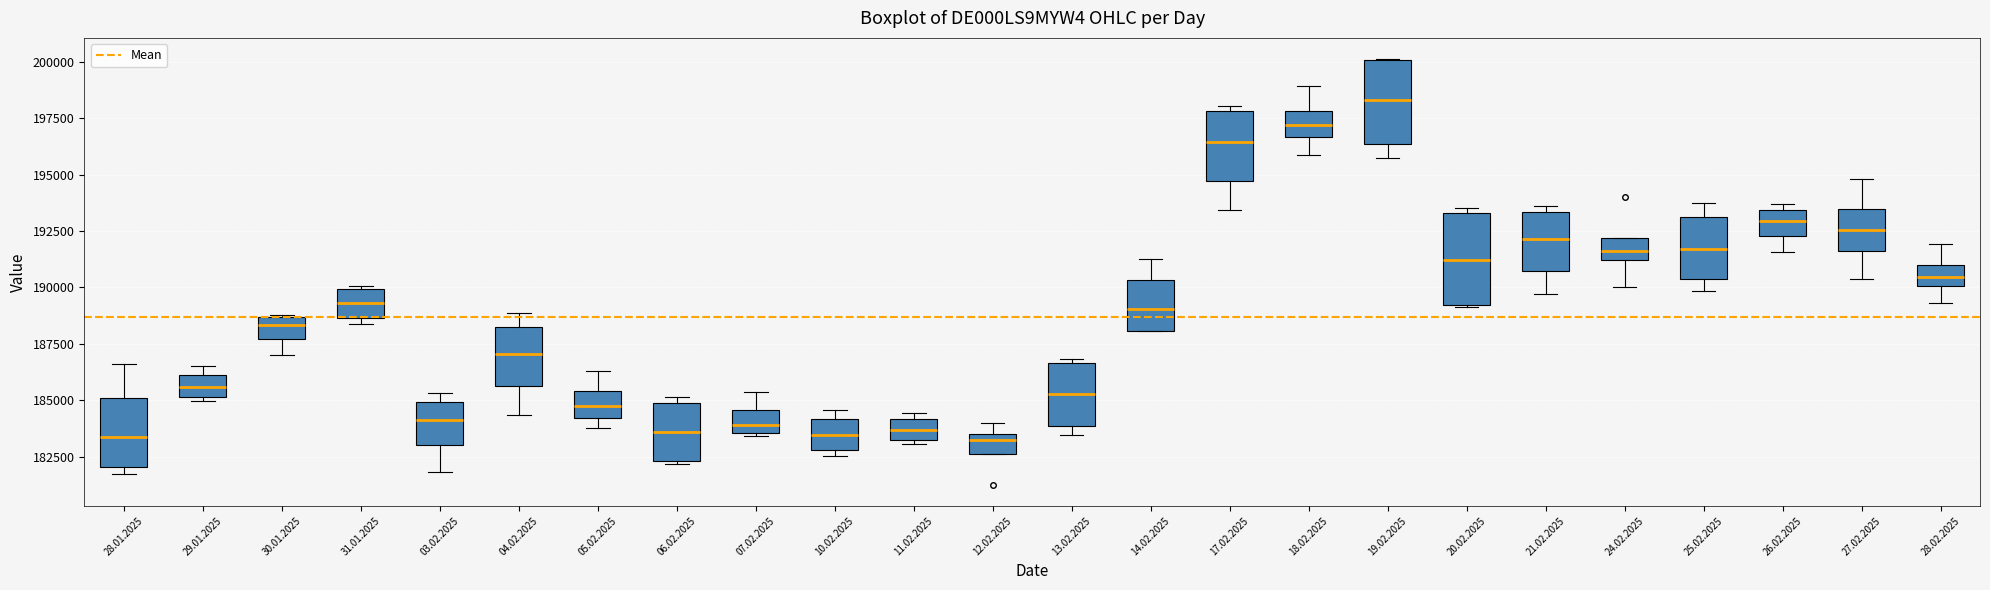

Reading left to right, transcribe this box plot: for each box, give where its median line is, the range the box spans, and where its two whiskers end, as read against the y-axis. The values are not printed on the chart, so give them approximately, as read against the axis.

28.01.2025: median 183500, box 182000 to 185000, whiskers 181500 to 186500
29.01.2025: median 185500, box 185000 to 186000, whiskers 185000 (just below the box's lower edge) to 186500
30.01.2025: median 188500 (inside the box), box 187500 to 188500, whiskers 187000 to 189000
31.01.2025: median 189500, box 188500 to 190000, whiskers 188500 (just below the box's lower edge) to 190000
03.02.2025: median 184000, box 183000 to 185000, whiskers 182000 to 185500
04.02.2025: median 187000, box 185500 to 188000, whiskers 184500 to 189000
05.02.2025: median 184500, box 184000 to 185500, whiskers 183500 to 186500
06.02.2025: median 183500, box 182500 to 185000, whiskers 182000 to 185000 (just above the box's upper edge)
07.02.2025: median 184000, box 183500 to 184500, whiskers 183500 to 185500
10.02.2025: median 183500, box 183000 to 184000, whiskers 182500 to 184500
11.02.2025: median 183500, box 183000 to 184000, whiskers 183000 (just below the box's lower edge) to 184500
12.02.2025: median 183000, box 182500 to 183500, whiskers 182500 to 184000
13.02.2025: median 185500, box 184000 to 186500, whiskers 183500 to 187000
14.02.2025: median 189000, box 188000 to 190500, whiskers 188000 to 191000
17.02.2025: median 196500, box 194500 to 198000, whiskers 193500 to 198000 (just above the box's upper edge)
18.02.2025: median 197000, box 196500 to 198000, whiskers 196000 to 199000
19.02.2025: median 198500, box 196500 to 200000, whiskers 196000 to 200000
20.02.2025: median 191000, box 189000 to 193500, whiskers 189000 to 193500 (just above the box's upper edge)
21.02.2025: median 192000, box 190500 to 193500, whiskers 189500 to 193500 (just above the box's upper edge)
24.02.2025: median 191500, box 191000 to 192000, whiskers 190000 to 192000
25.02.2025: median 191500, box 190500 to 193000, whiskers 190000 to 193500
26.02.2025: median 193000, box 192500 to 193500, whiskers 191500 to 193500 (just above the box's upper edge)
27.02.2025: median 192500, box 191500 to 193500, whiskers 190500 to 195000
28.02.2025: median 190500, box 190000 to 191000, whiskers 189500 to 192000